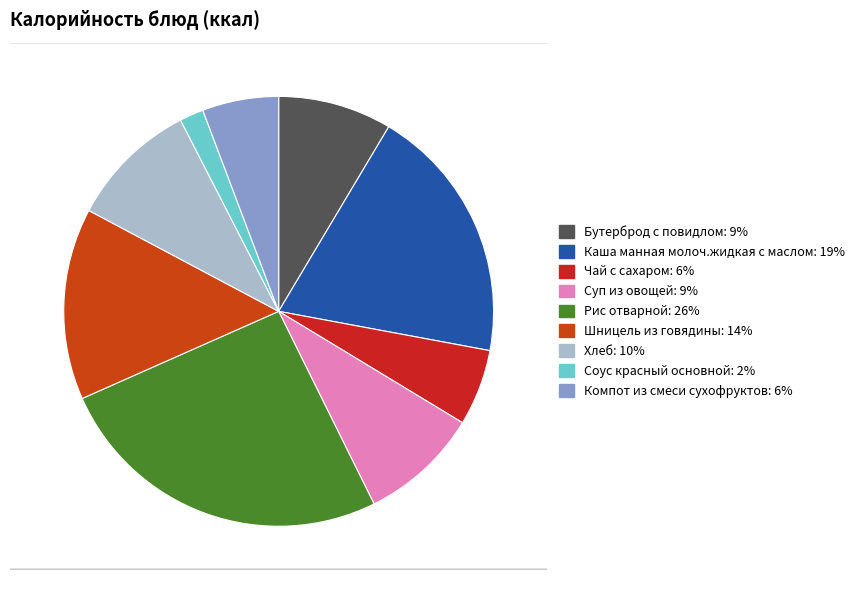

To the nearest percent, what is the difference between the largest and smallest slice percentages?

24%